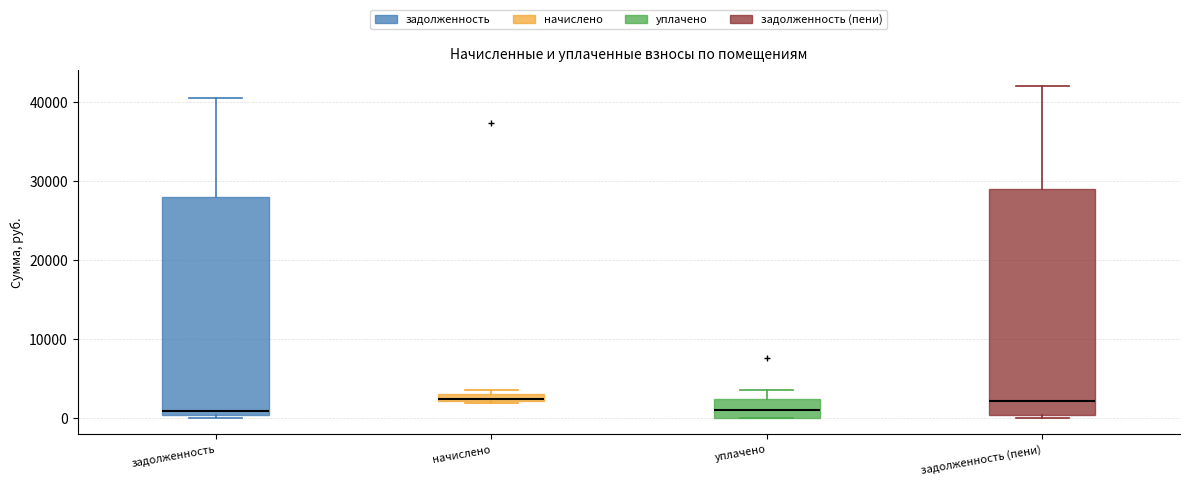

Where does the upper whisker of the box for задолженность (пени) end on the y-axis? The values are not printed on the chart, so give them approximately, as read against the axis.

42000